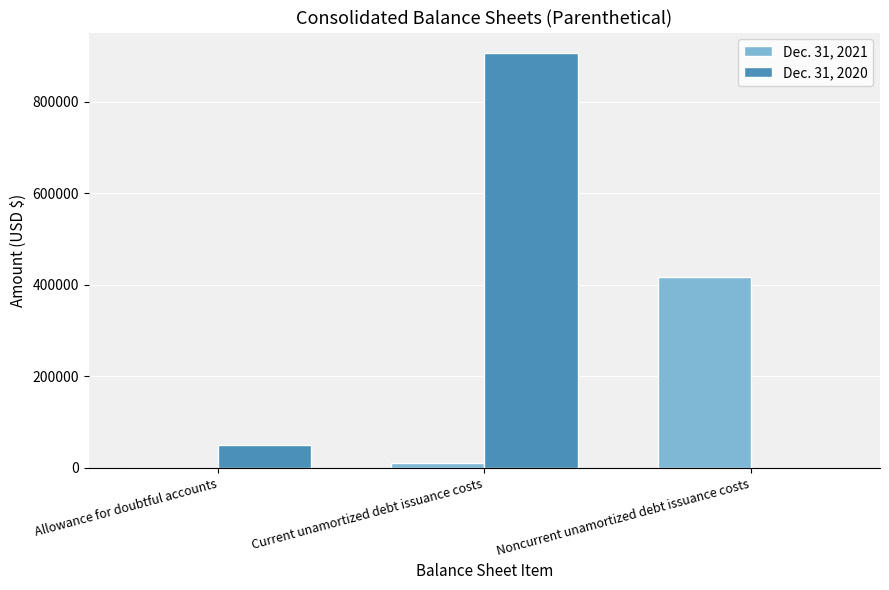

True or false: Dec. 31, 2020 has a value of 310135 at Noncurrent unamortized debt issuance costs.

False